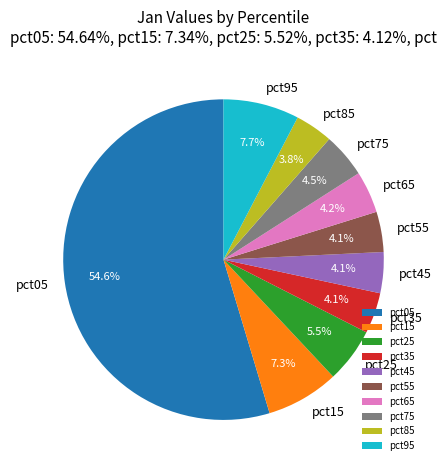

Is the sum of pct85 and pct75 greater than half?

No